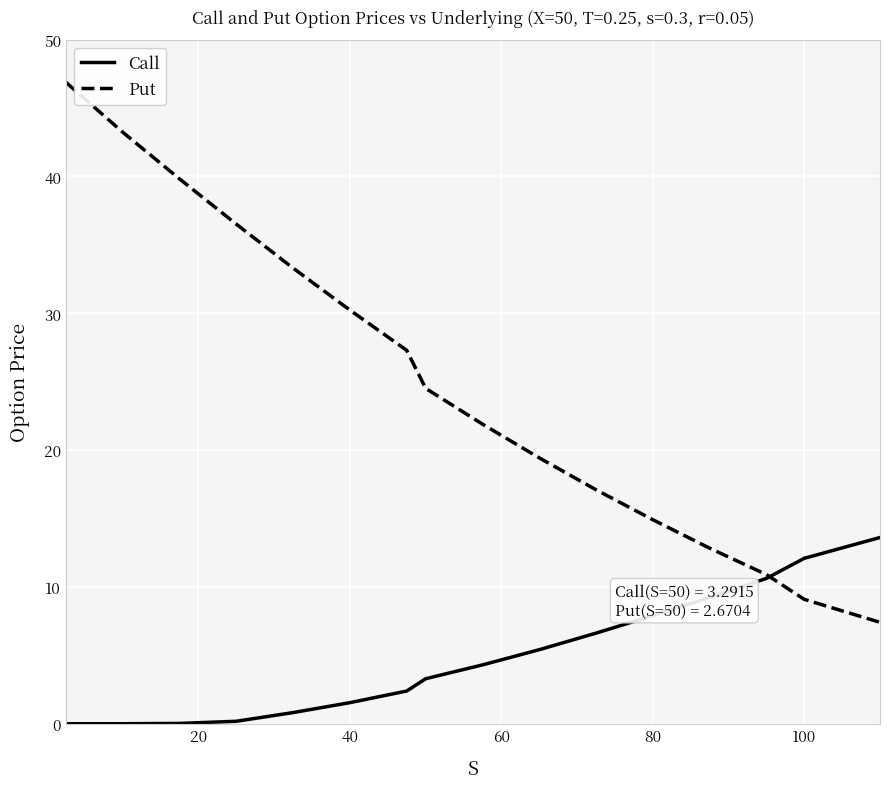

Rank the series by their maximum value, from highest to lowest.

Put, Call